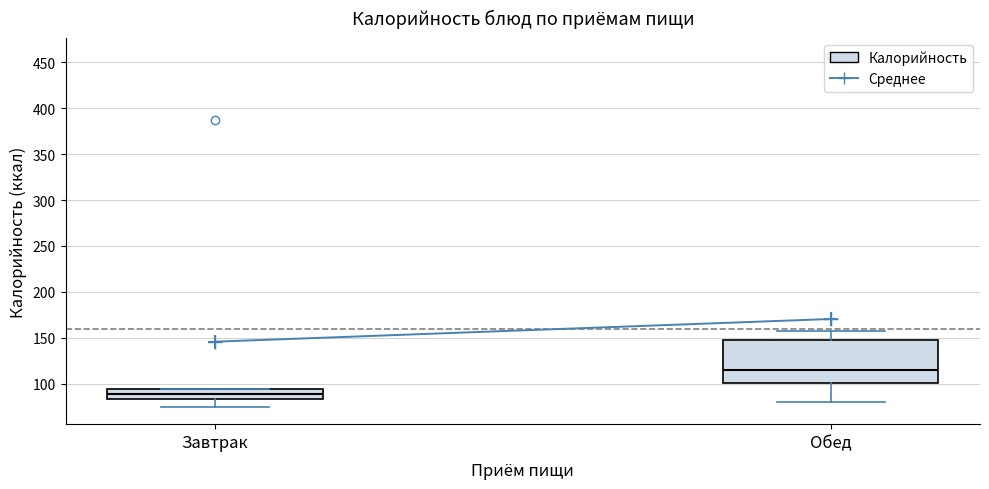

Comparing the boxes themselves (not the whiskers), which one is the tallest?

Обед